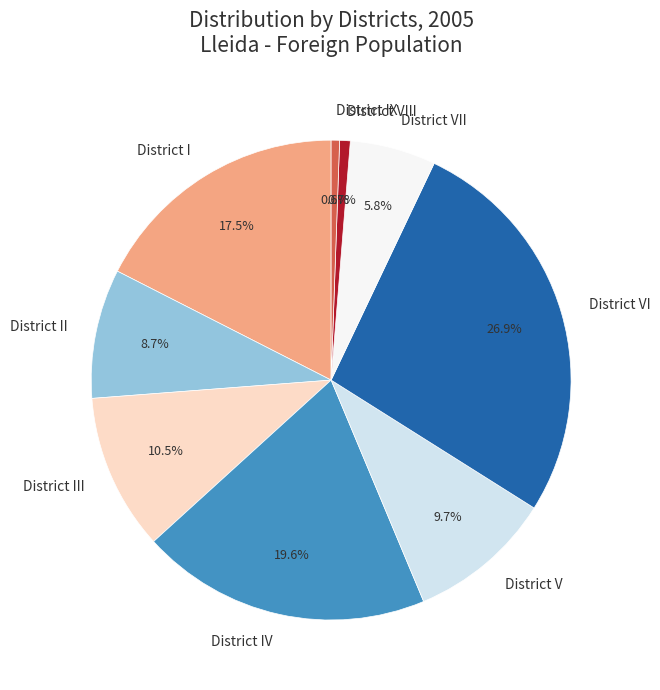

To the nearest percent, what is the average slice percentage?

11%